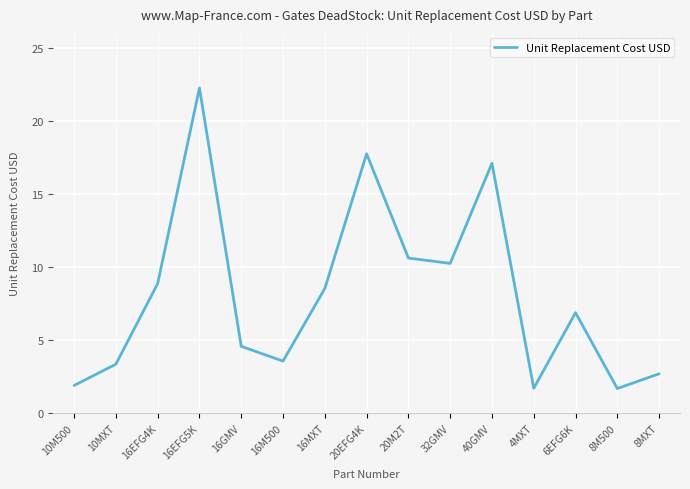

What is the change in value from 10M500 to 16GMV?

+2.7